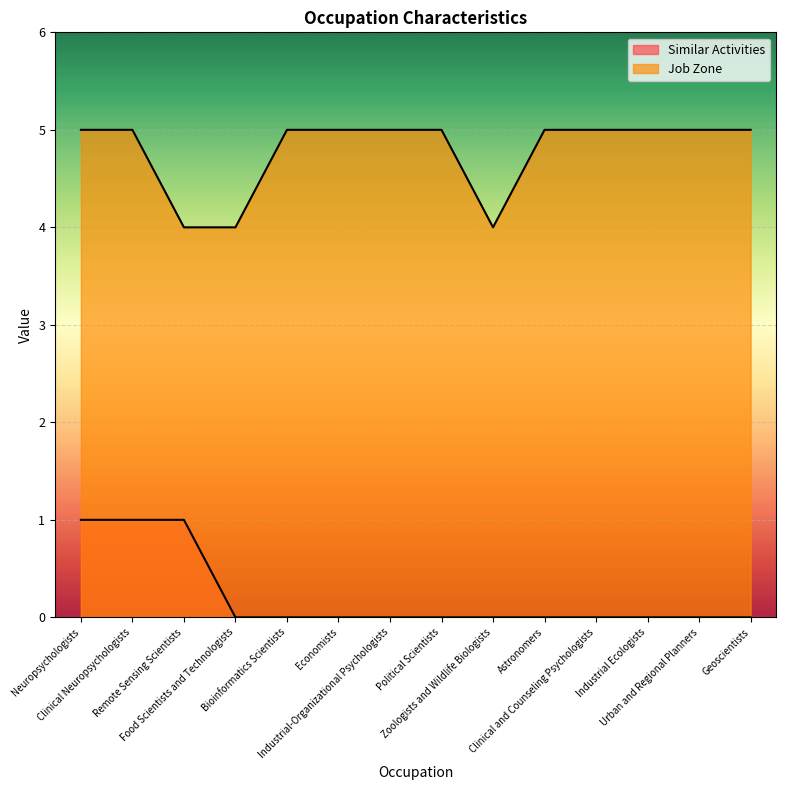

Reading left to right, what are all the values shown in this chart?

Similar Activities: Neuropsychologists=1	Clinical Neuropsychologists=1	Remote Sensing Scientists=1	Food Scientists and Technologists=0	Bioinformatics Scientists=0	Economists=0	Industrial-Organizational Psychologists=0	Political Scientists=0	Zoologists and Wildlife Biologists=0	Astronomers=0	Clinical and Counseling Psychologists=0	Industrial Ecologists=0	Urban and Regional Planners=0	Geoscientists=0
Job Zone: Neuropsychologists=5	Clinical Neuropsychologists=5	Remote Sensing Scientists=4	Food Scientists and Technologists=4	Bioinformatics Scientists=5	Economists=5	Industrial-Organizational Psychologists=5	Political Scientists=5	Zoologists and Wildlife Biologists=4	Astronomers=5	Clinical and Counseling Psychologists=5	Industrial Ecologists=5	Urban and Regional Planners=5	Geoscientists=5